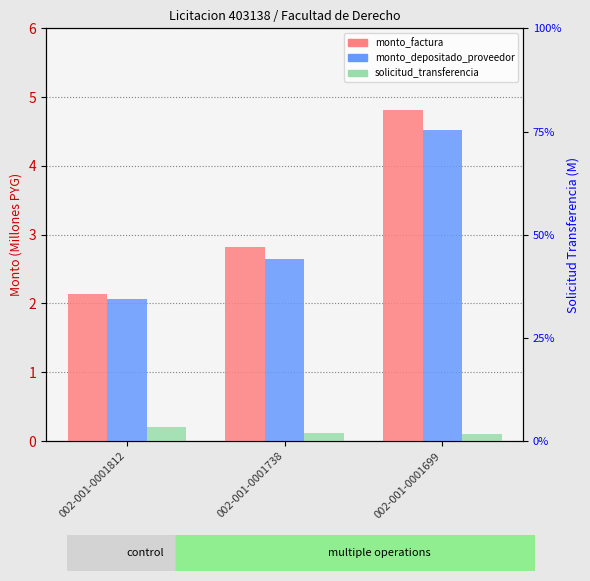

What is the difference between the maximum and second lowest values in the monto_factura series?

2.0